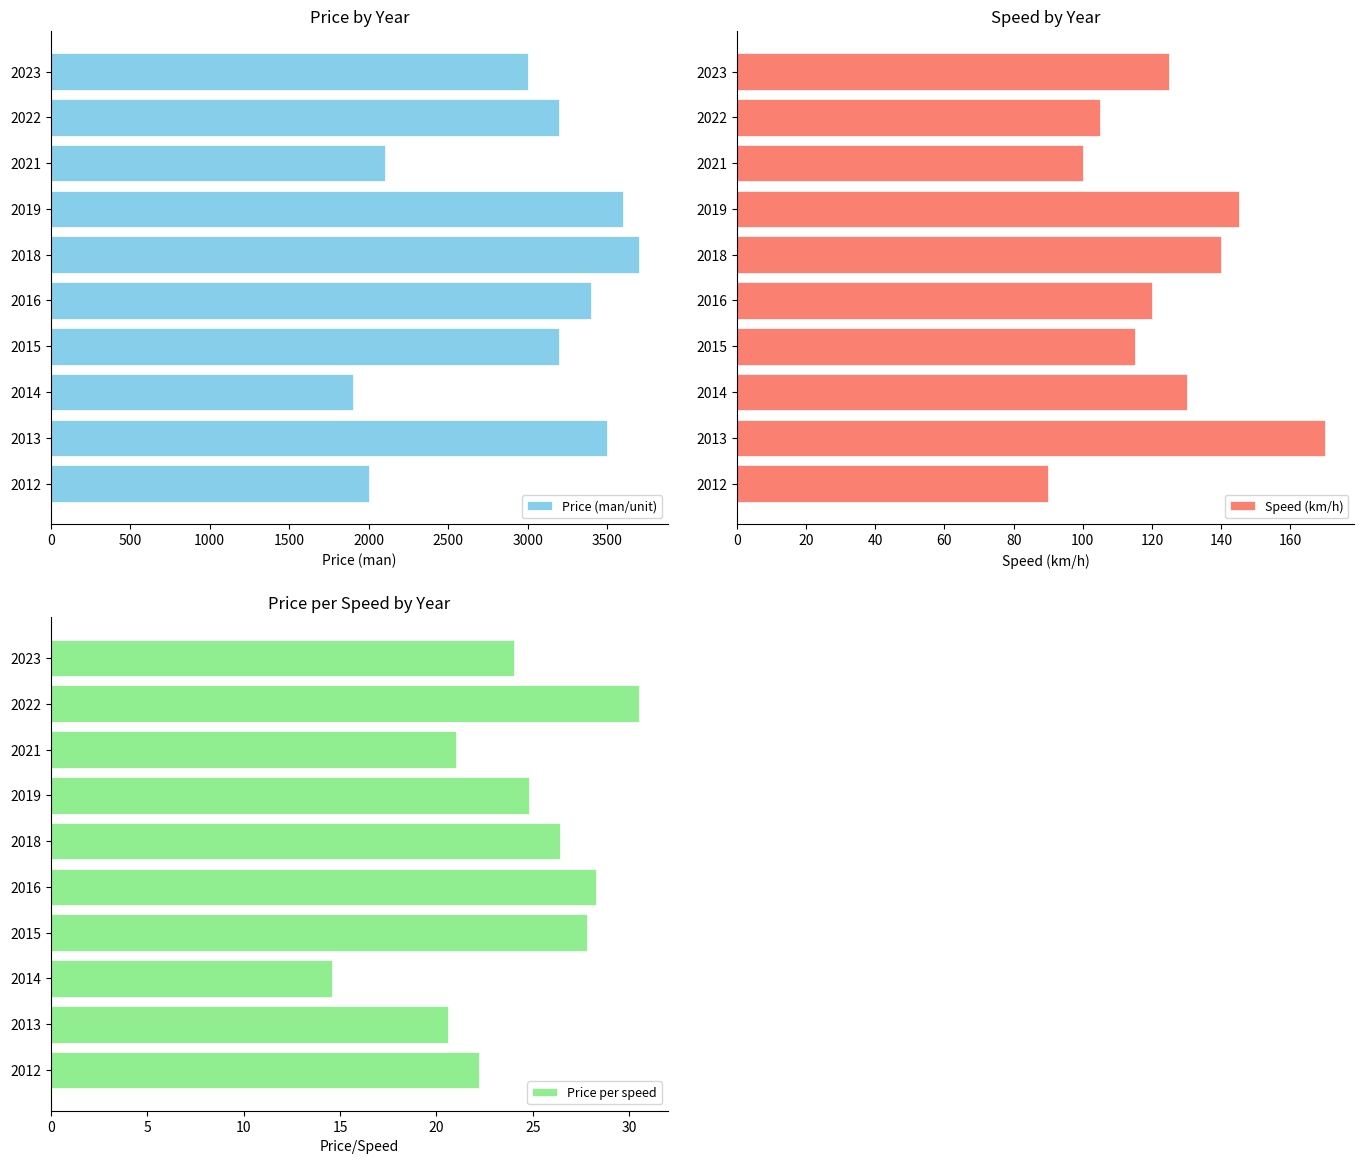

What is the value of the Price per speed bar at the 2nd from the left?

30.5